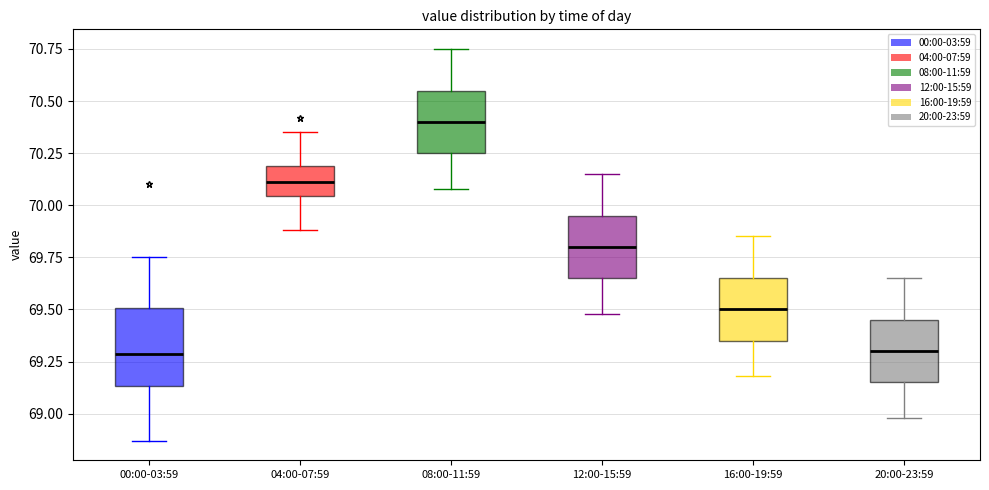

Reading left to right, read every box against the y-axis: the position of its median line, the range the box covers, and the ends of its whiskers. The values are not printed on the chart, so give them approximately, as read against the axis.

00:00-03:59: median 69.30, box 69.15 to 69.50, whiskers 68.85 to 69.75
04:00-07:59: median 70.10, box 70.05 to 70.20, whiskers 69.90 to 70.35
08:00-11:59: median 70.40, box 70.25 to 70.55, whiskers 70.10 to 70.75
12:00-15:59: median 69.80, box 69.65 to 69.95, whiskers 69.50 to 70.15
16:00-19:59: median 69.50, box 69.35 to 69.65, whiskers 69.20 to 69.85
20:00-23:59: median 69.30, box 69.15 to 69.45, whiskers 69.00 to 69.65